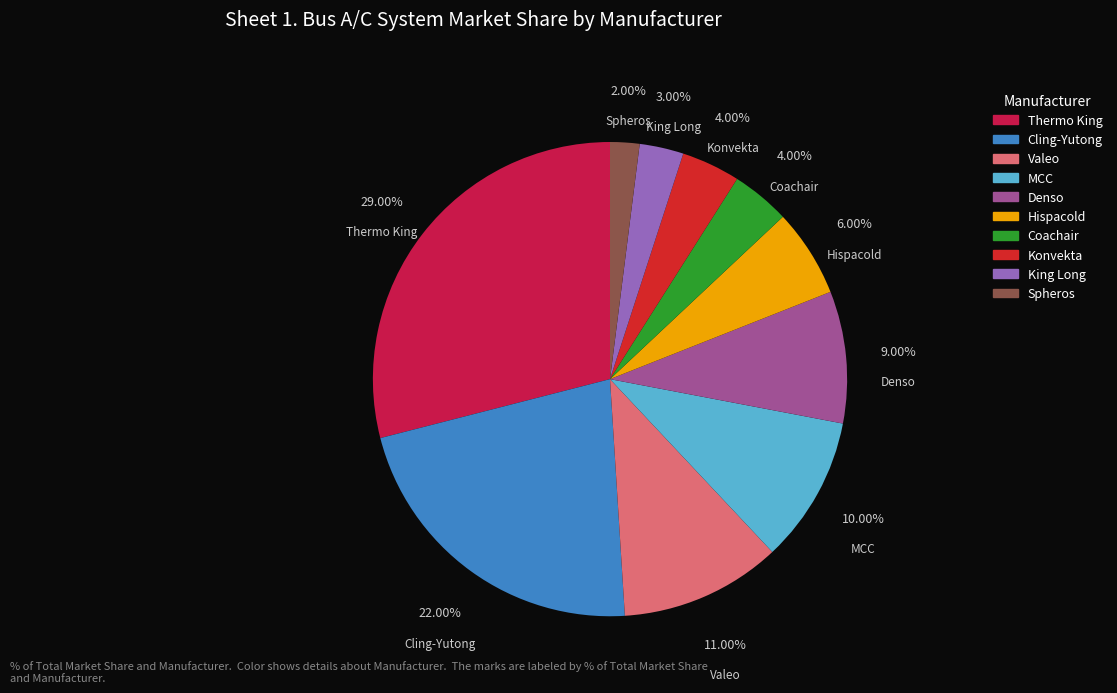

What is the smallest slice in the pie chart?

Spheros